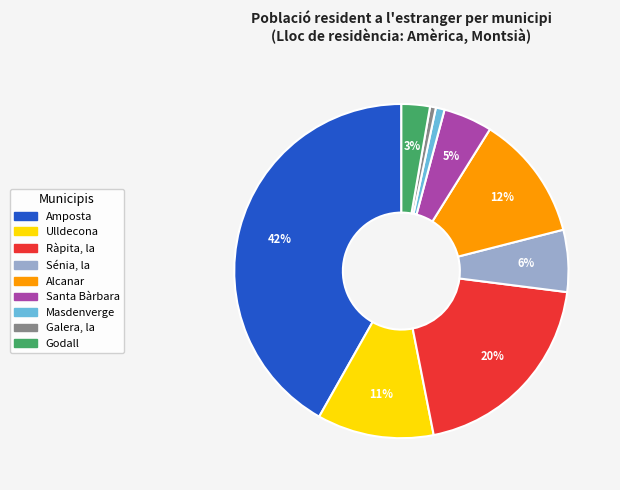

Between Ràpita, la and Santa Bàrbara, which is larger?

Ràpita, la